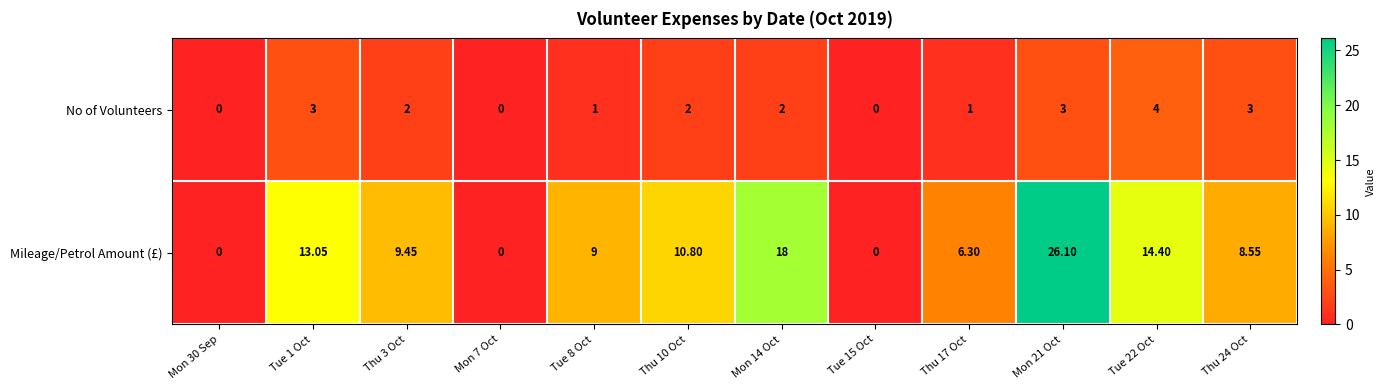

Rank the series at Thu 24 Oct from highest to lowest value.

Mileage/Petrol Amount (£), No of Volunteers